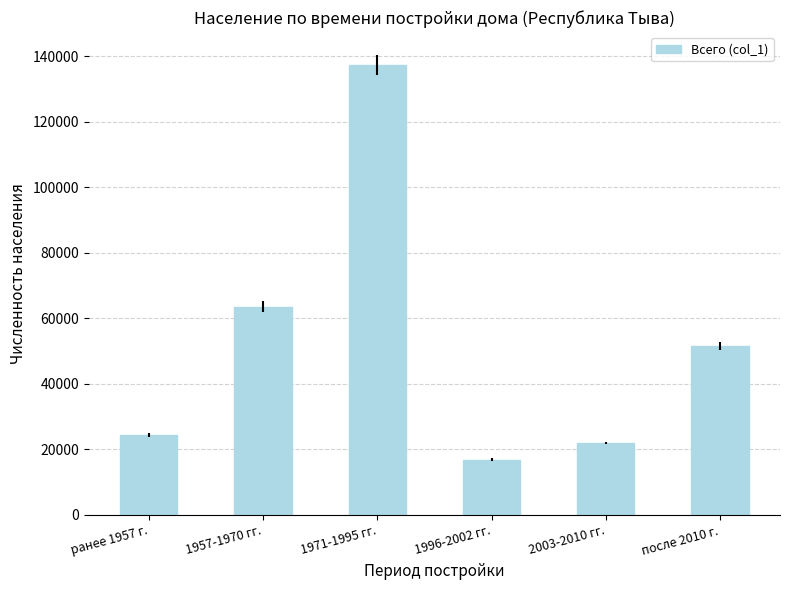

Reading right to left, list all the values displayed in this chart.

51415	21939	16809	137192	63553	24408